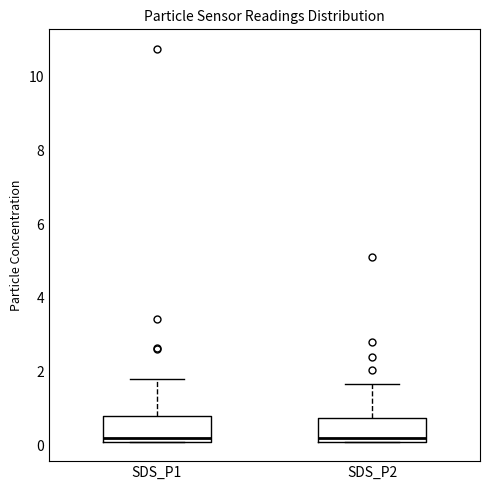

Where is the upper edge of the box for SDS_P1 on the y-axis? The values are not printed on the chart, so give them approximately, as read against the axis.

0.8